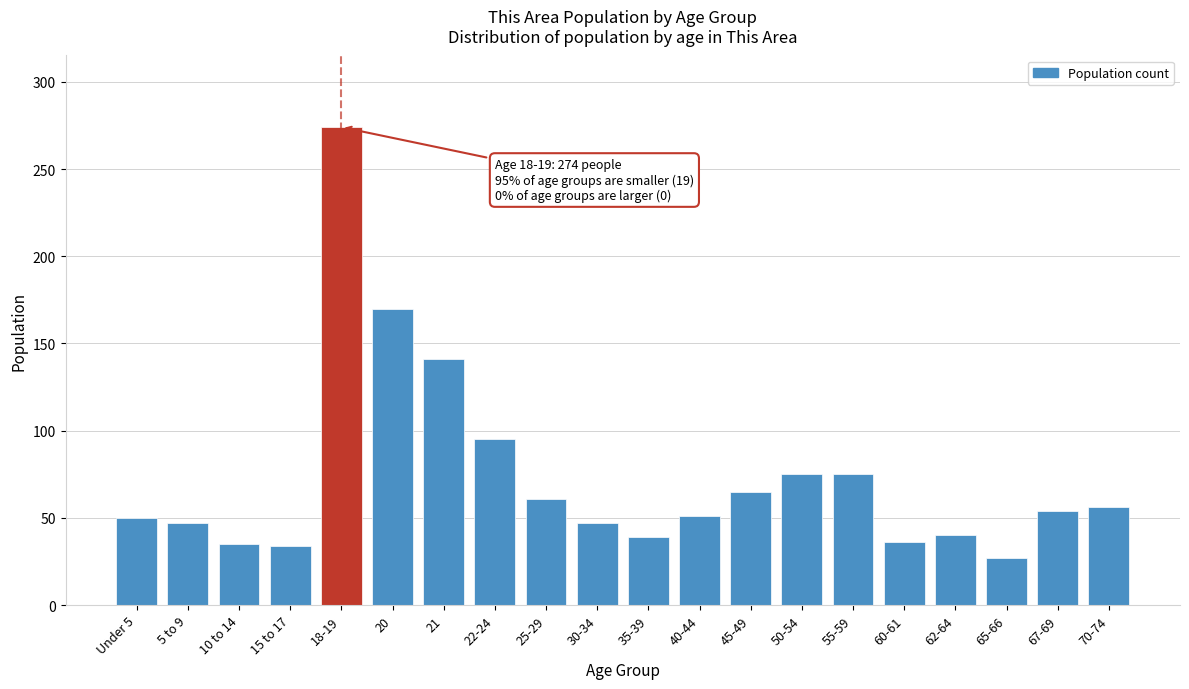

What is the label of the 8th bar from the right?

45-49